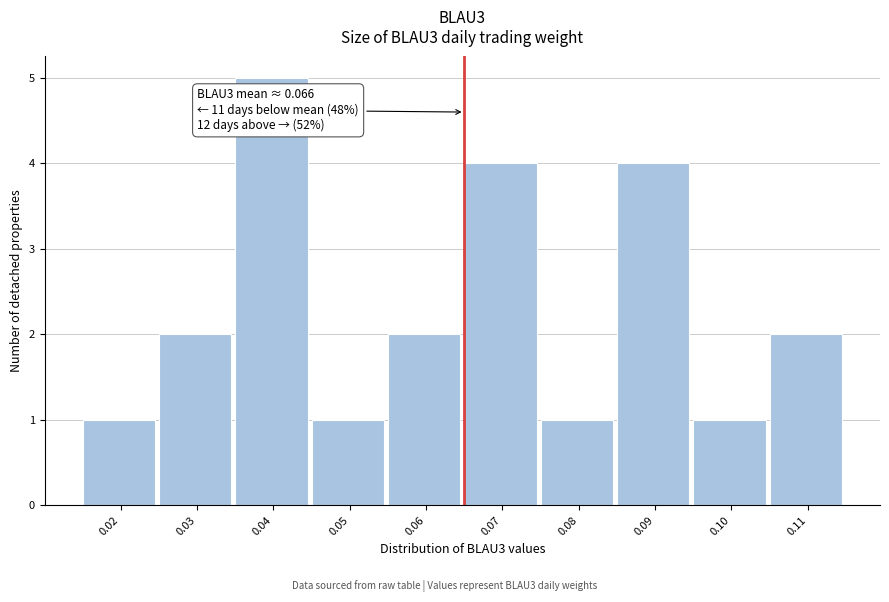

Reading left to right, what are all the values shown in this chart?

0.02=1	0.03=2	0.04=5	0.05=1	0.06=2	0.07=4	0.08=1	0.09=4	0.10=1	0.11=2